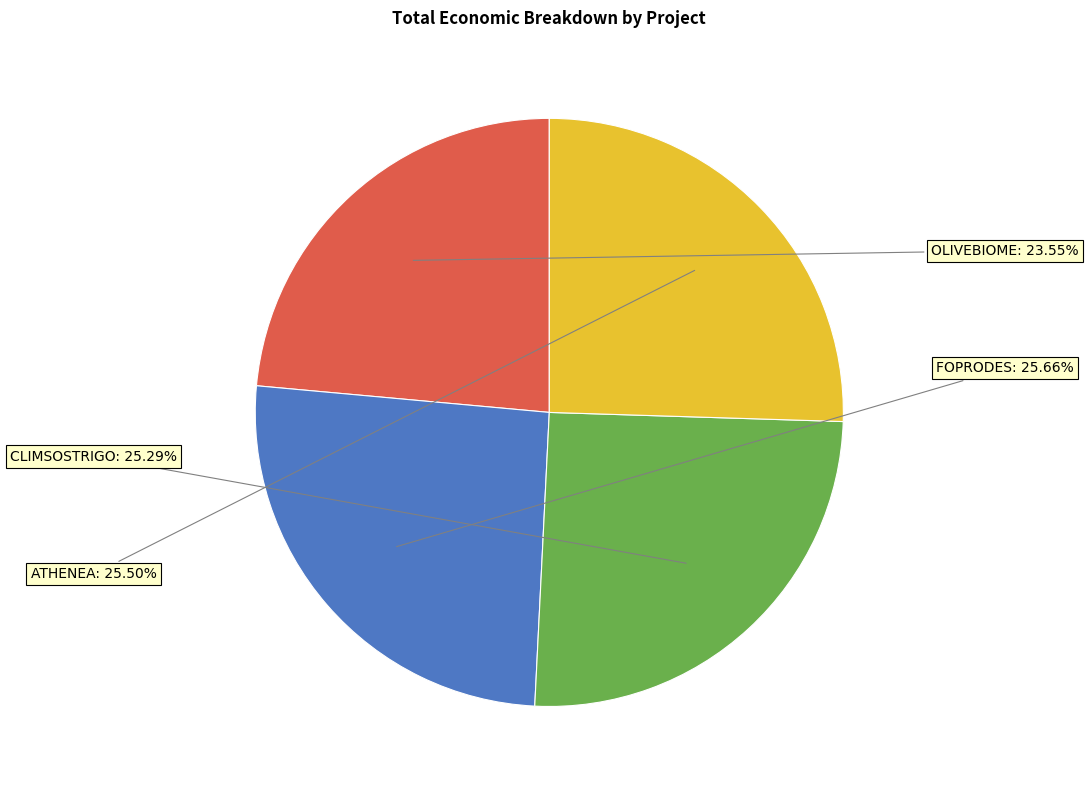

Is there any slice that represents more than half of the pie?

No